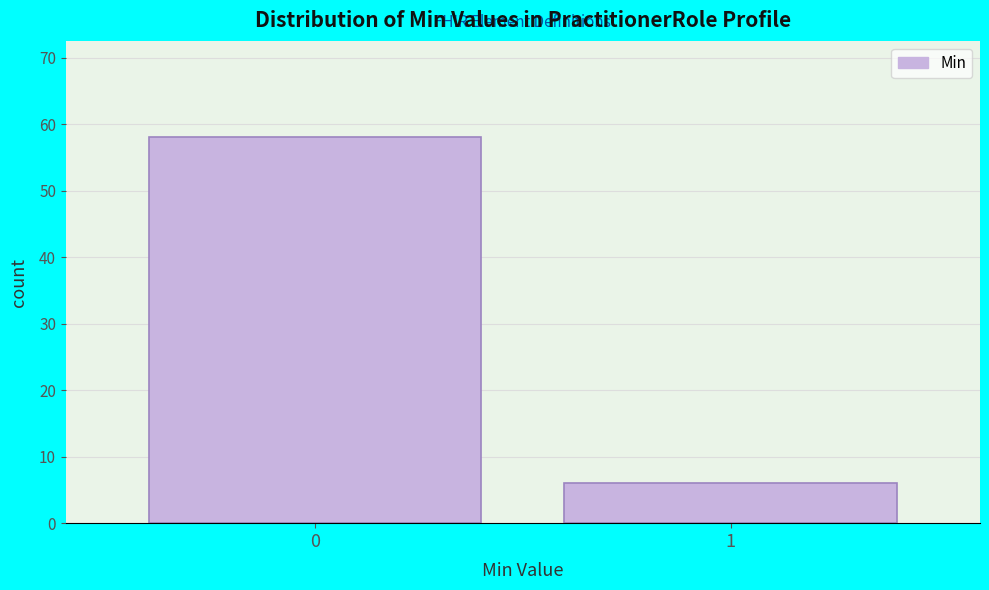

Reading left to right, list all the values displayed in this chart.

58	6